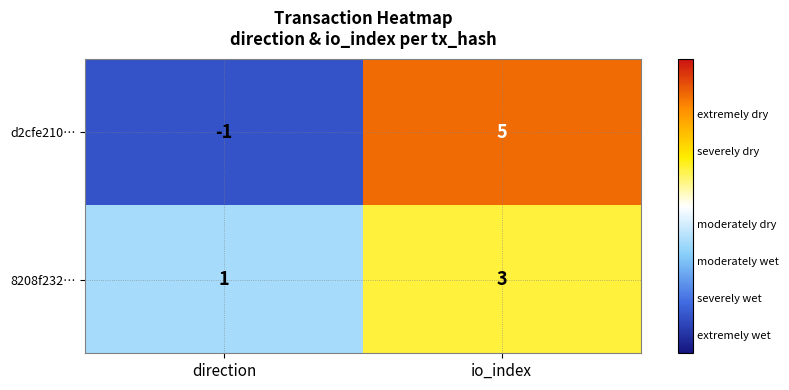

Rank the series by their maximum value, from lowest to highest.

8208f232…, d2cfe210…